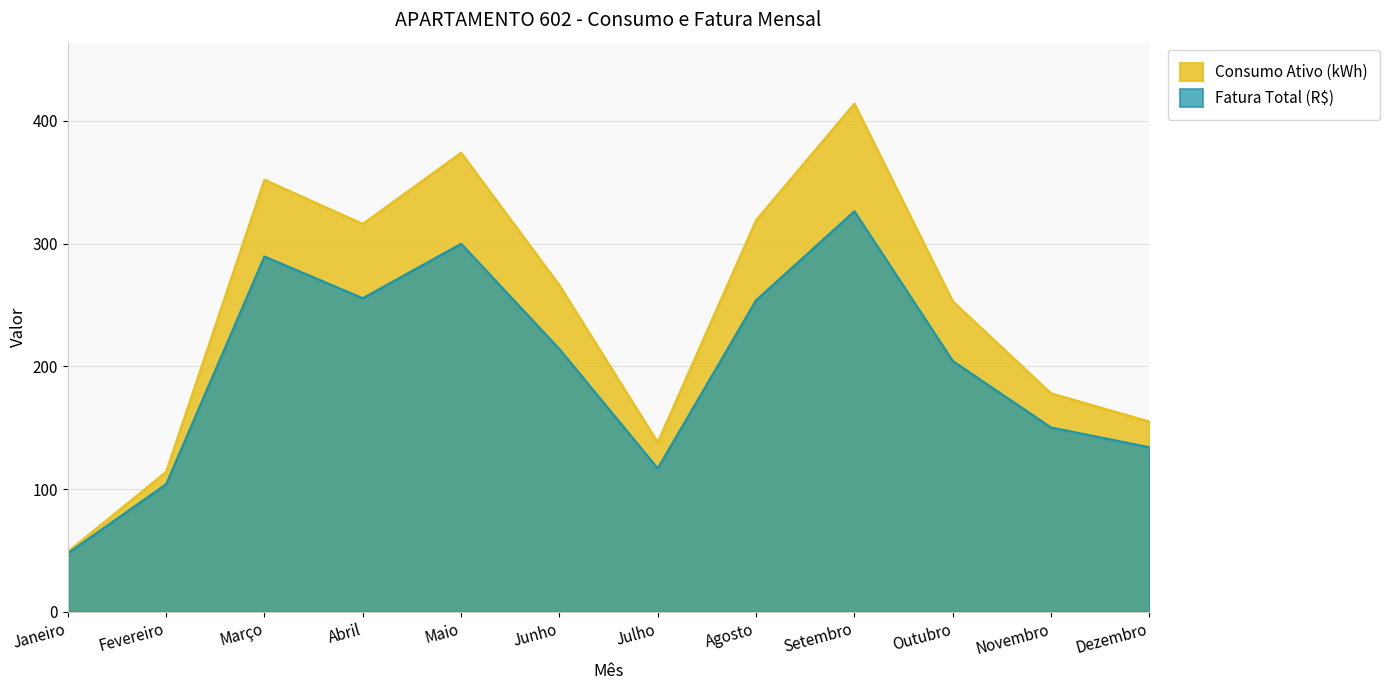

Is the value of Consumo Ativo (kWh) at Maio greater than the value of Fatura Total (R$) at Março?

Yes